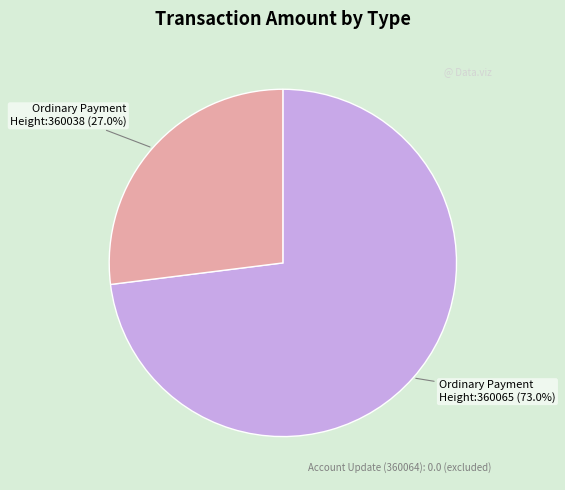

To the nearest percent, what is the average slice percentage?

50%